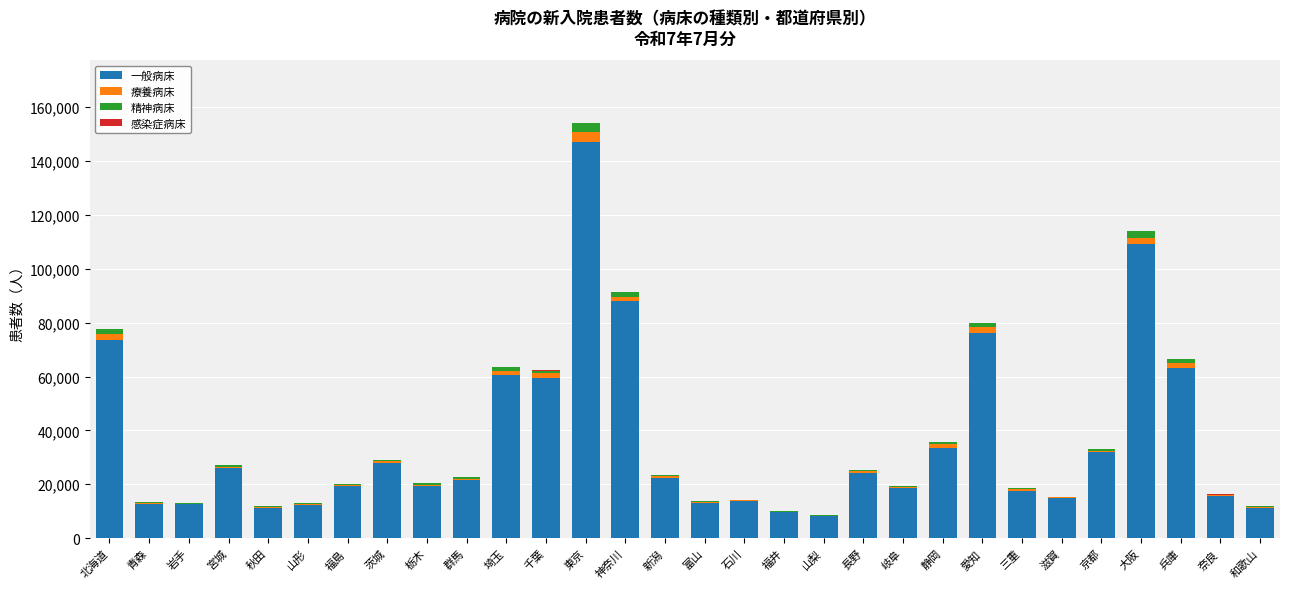

What is the highest value of the 一般病床 series?

146920